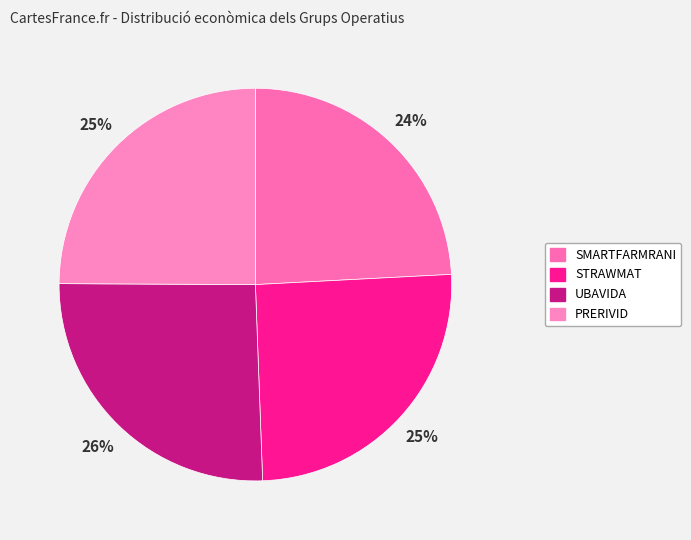

Is UBAVIDA the majority of the pie?

No